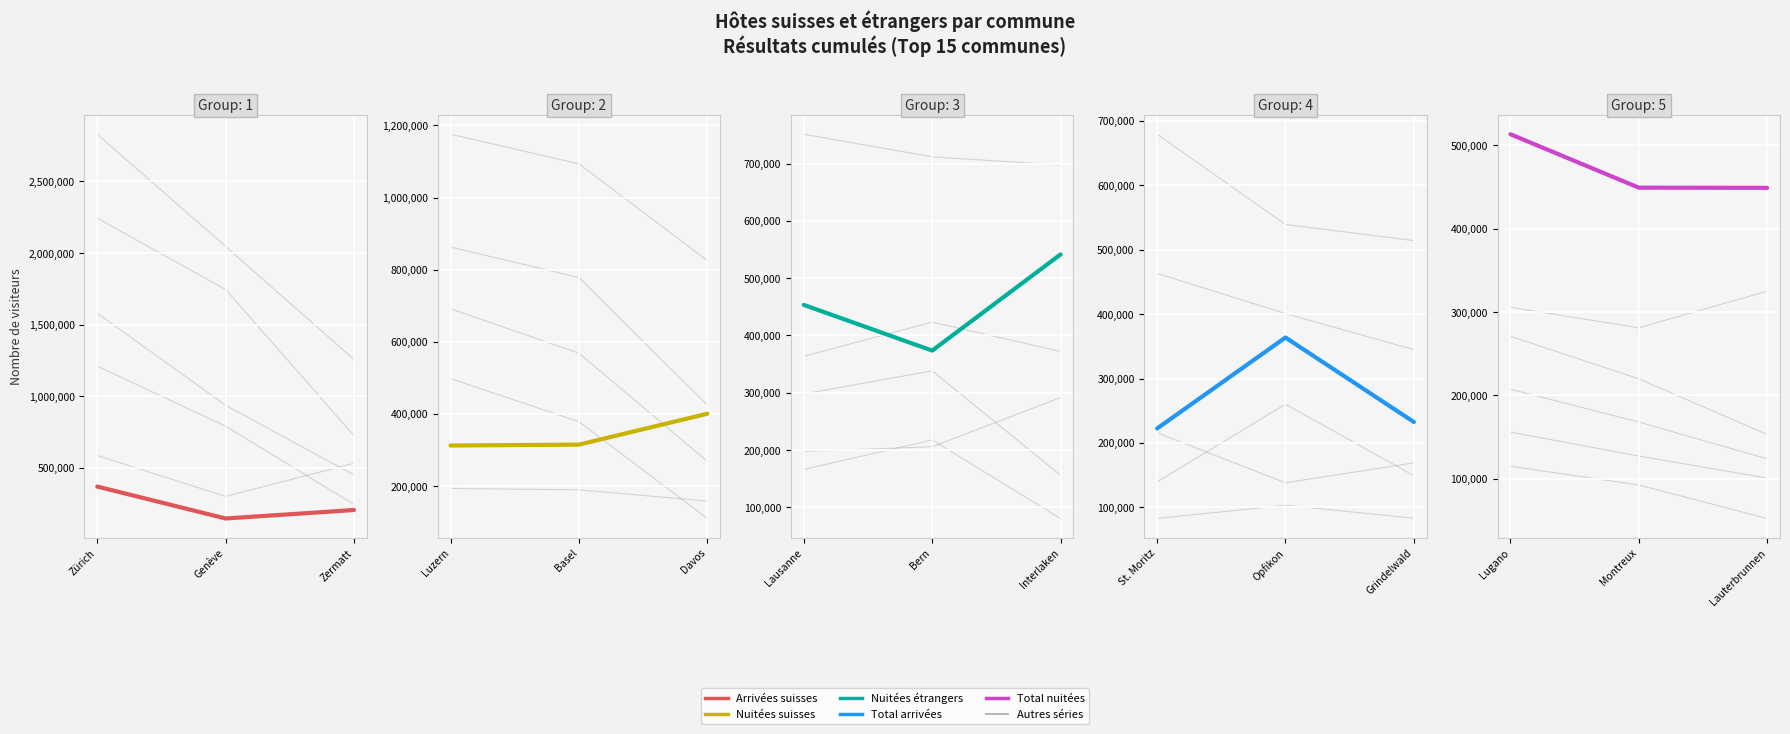

At which category is the sum across all series the highest?

Zürich